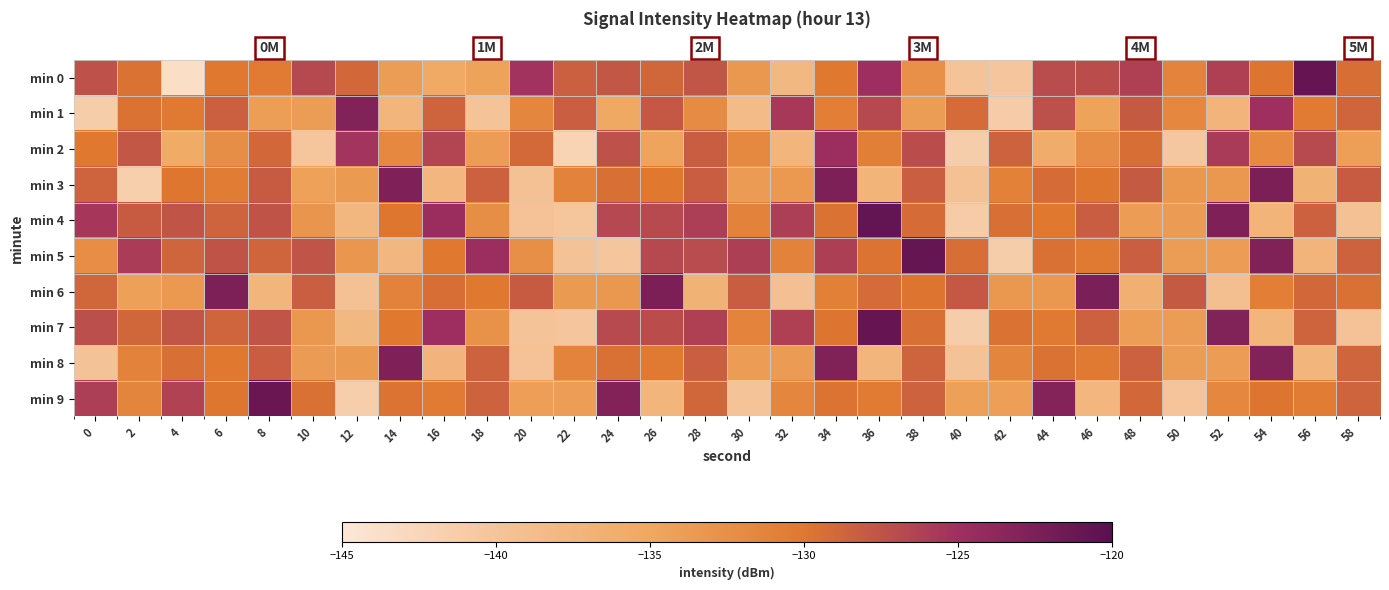

How many categories are shown in the chart?

30